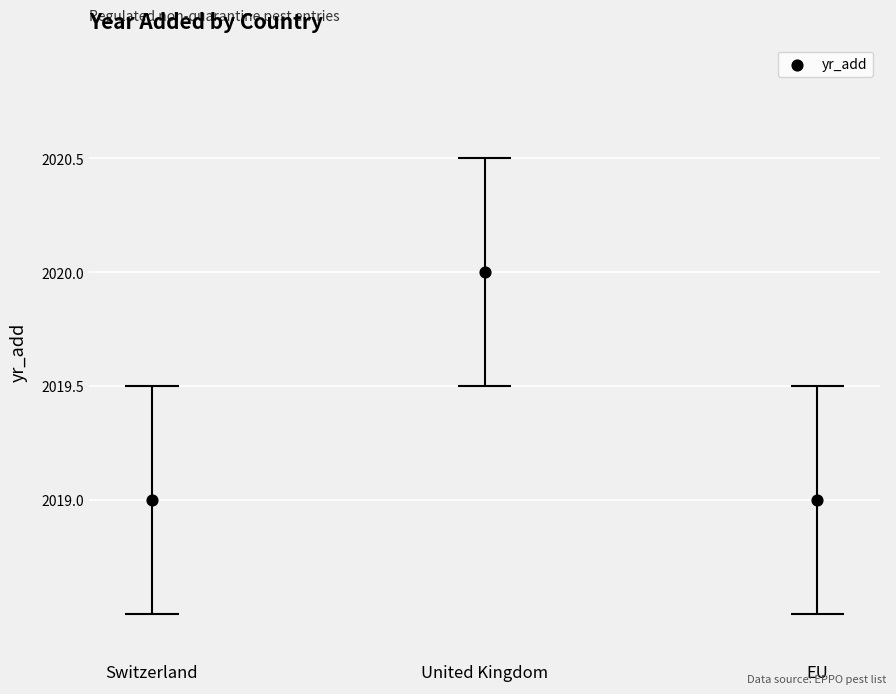

What is the ratio of the value at EU to the value at Switzerland?

1.0